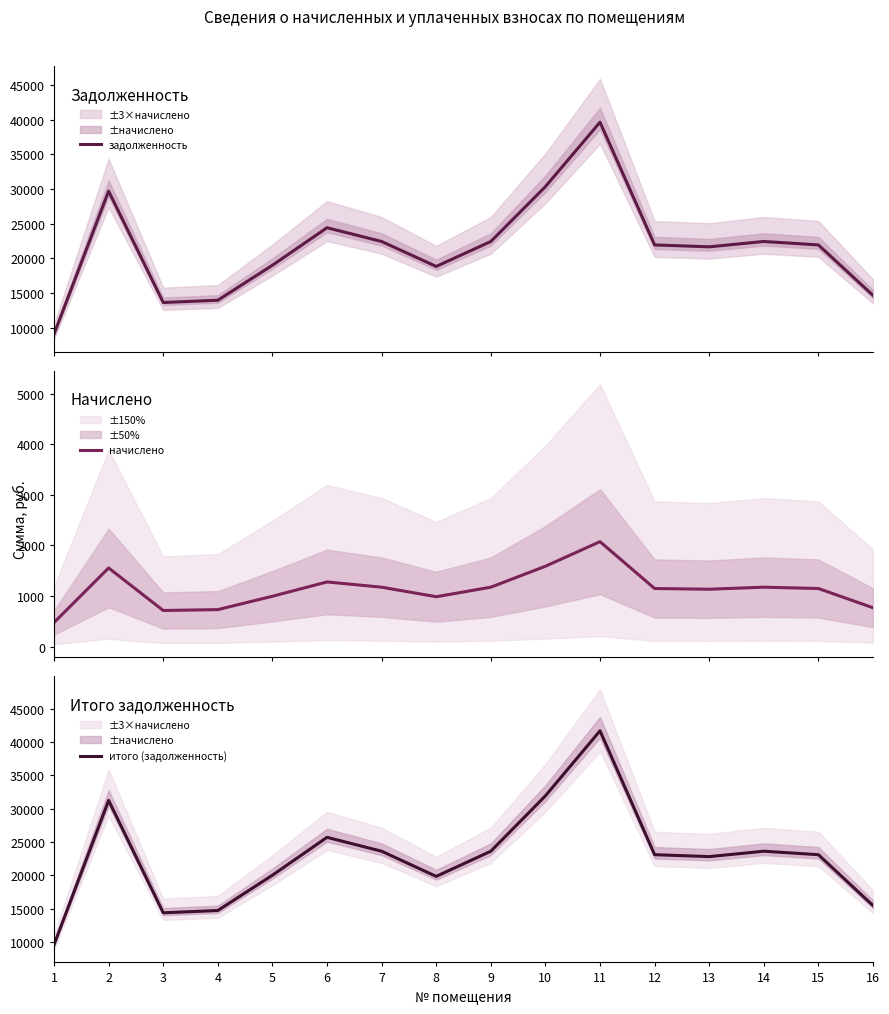

How many interior local peaks does the итого (задолженность) series have?

4